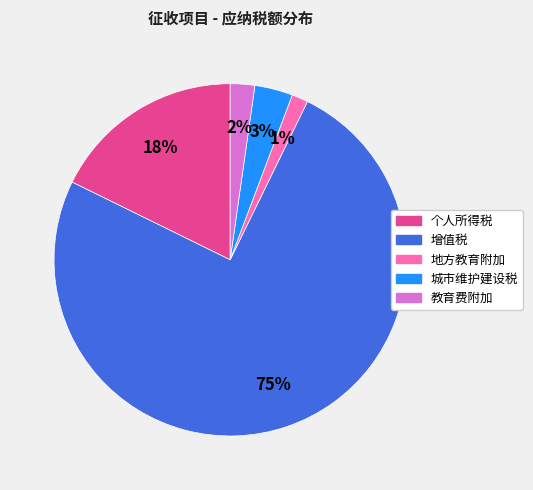

Which category accounts for the majority?

增值税